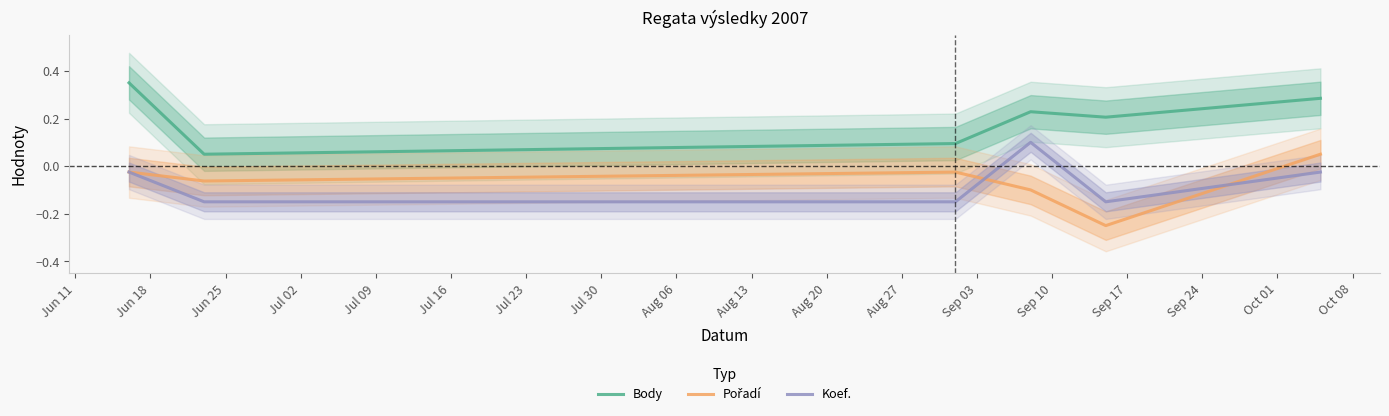

True or false: Body and Koef. cross at least once.

False